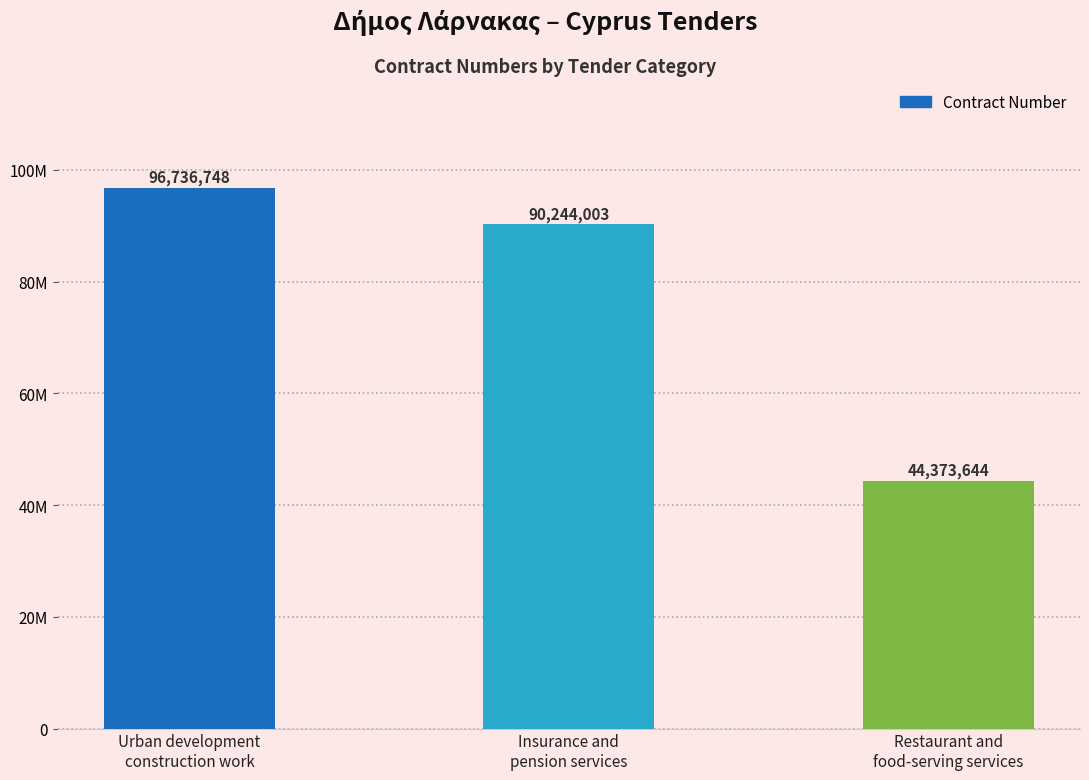

What is the value of the 3rd bar from the left?

44373644